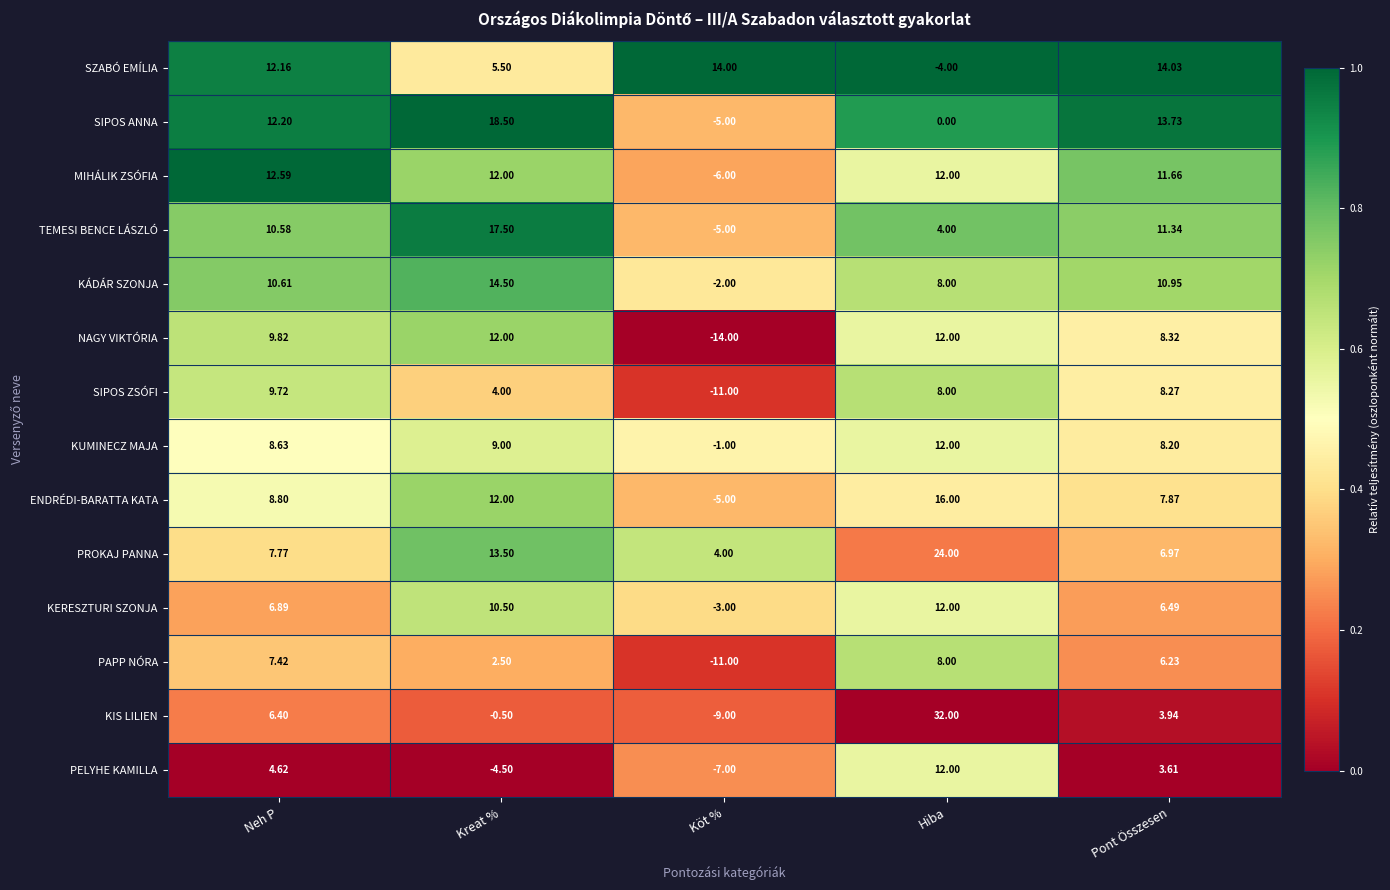

Which series has the widest spread of values?

KIS LILIEN